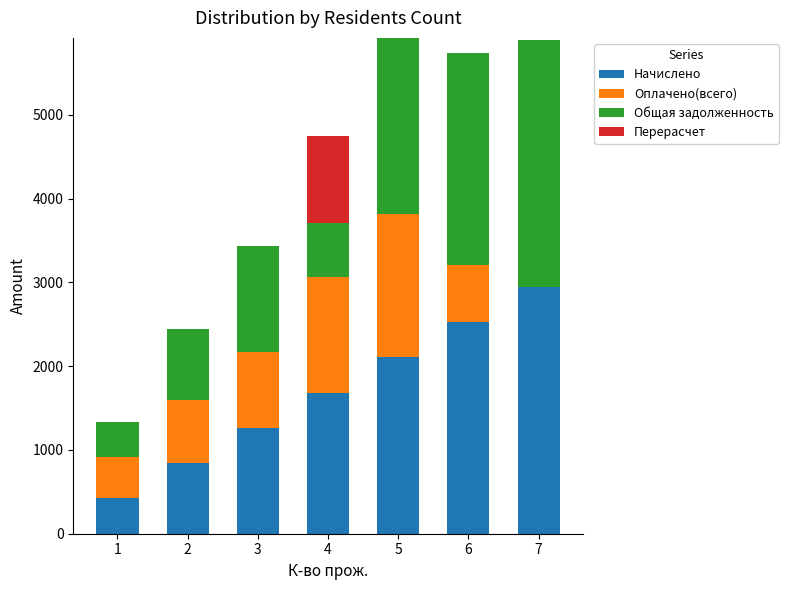

Rank the series by their maximum value, from highest to lowest.

Начислено, Общая задолженность, Оплачено(всего), Перерасчет